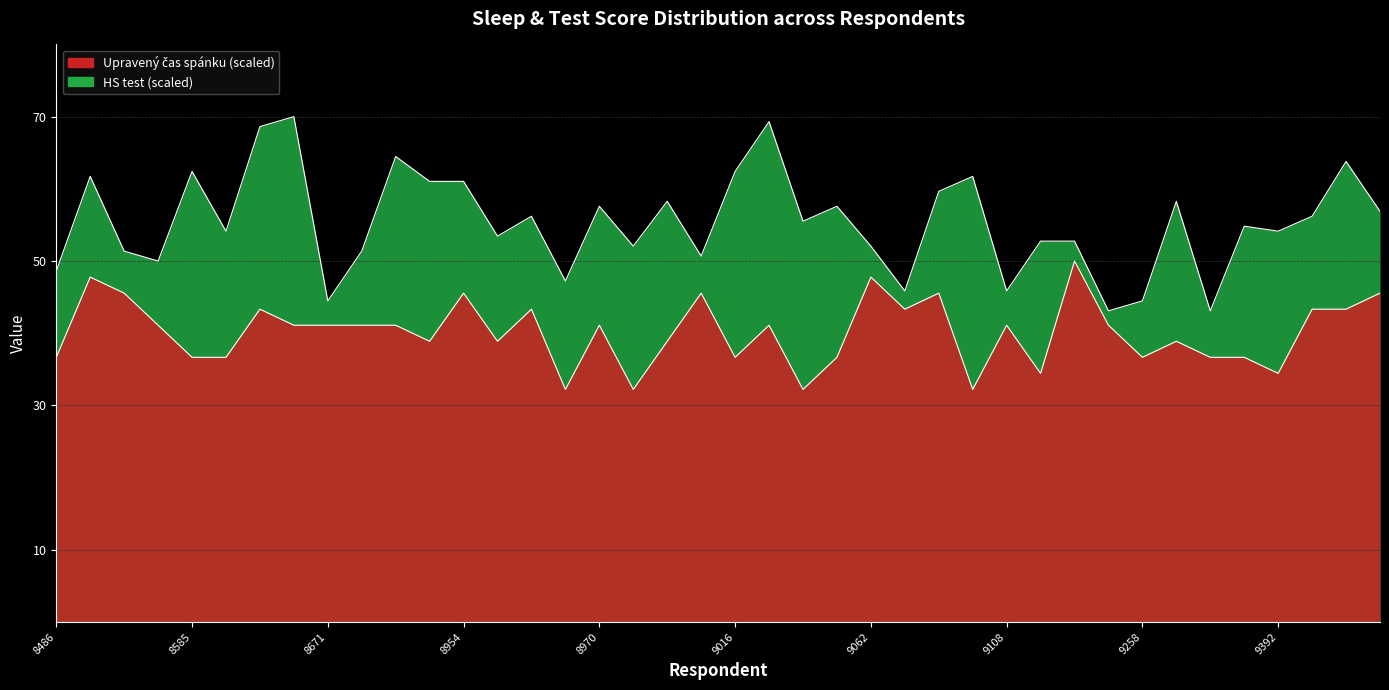

How many data points in HS test are above 55?

20